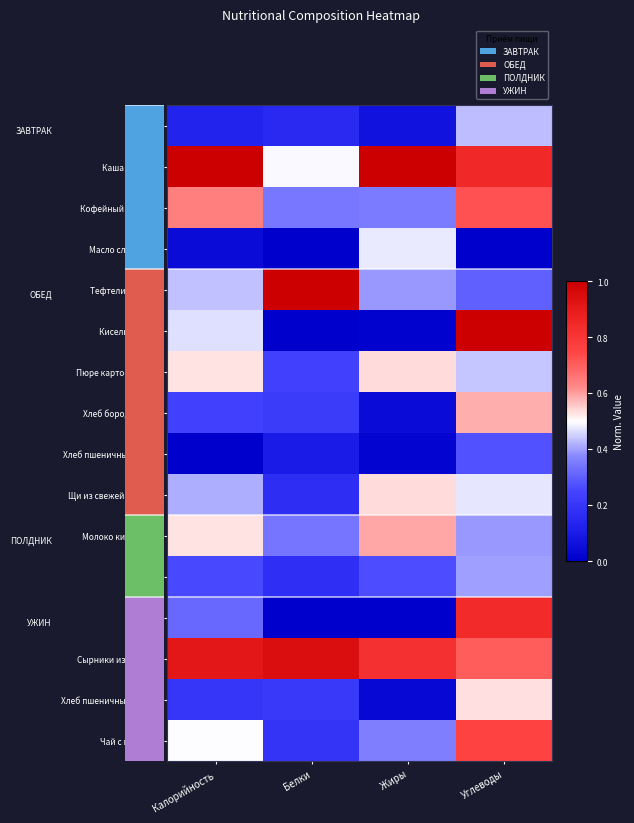

How many data points does each series have?

4